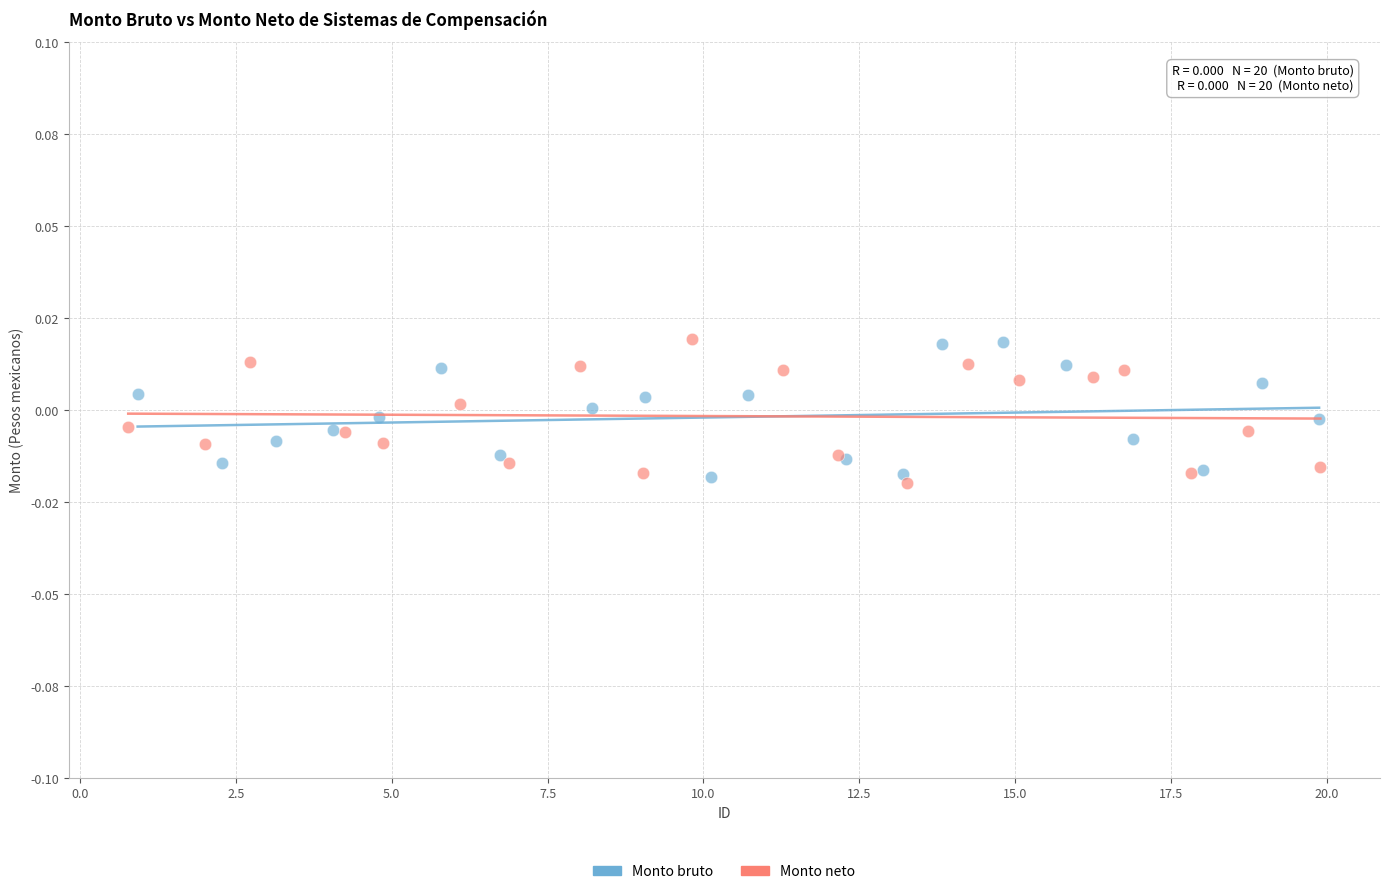

Which series contains the lowest Y value?

Monto neto